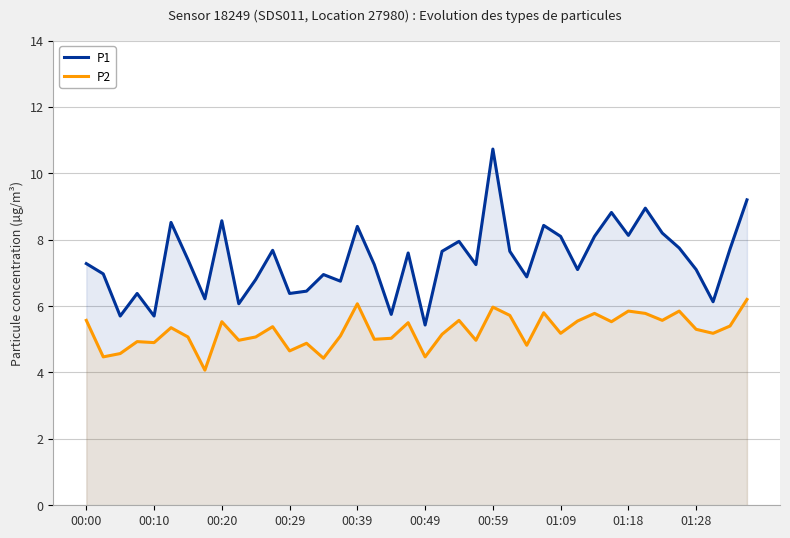

True or false: P2 has a value of 2.0 at 15.

False